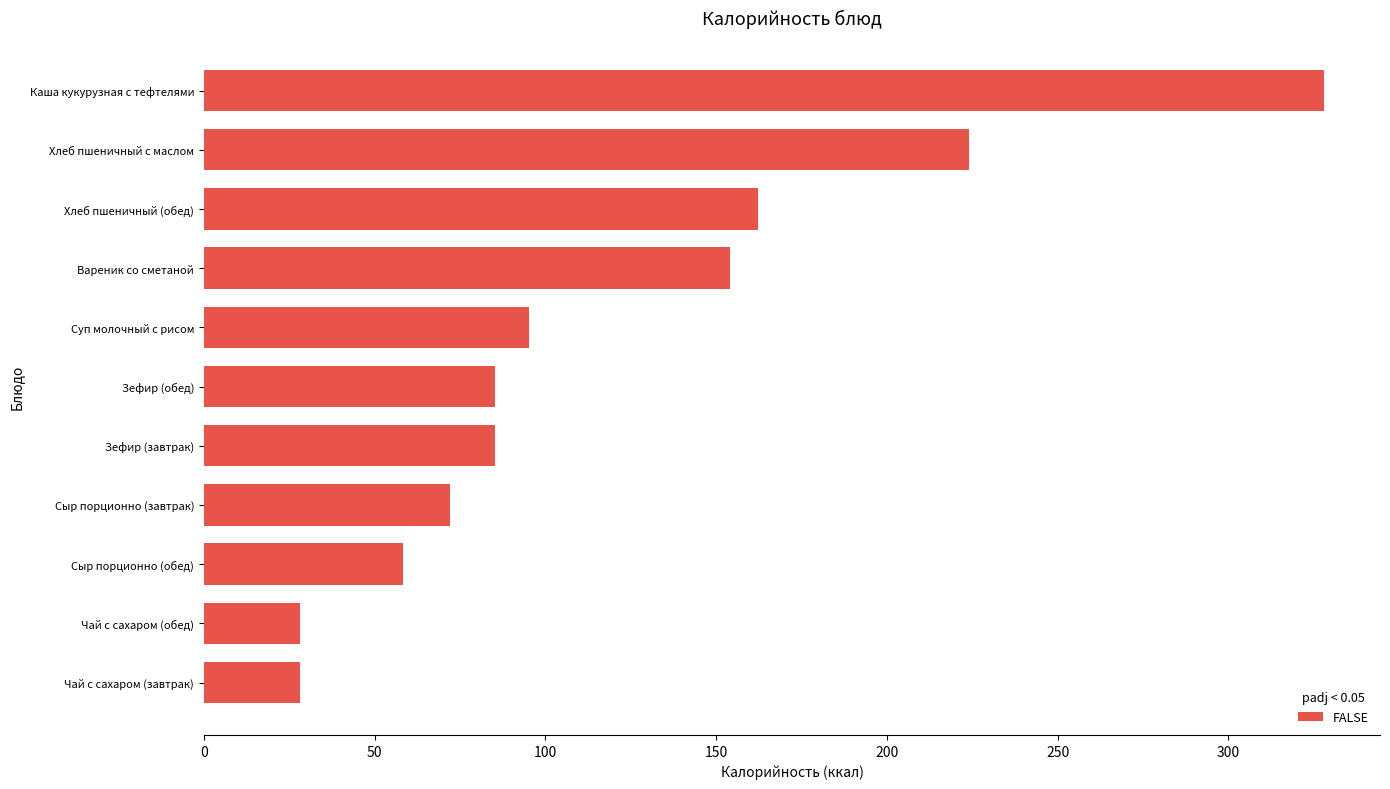

What is the ratio of the value at Хлеб пшеничный (обед) to the value at Зефир (обед)?

1.9